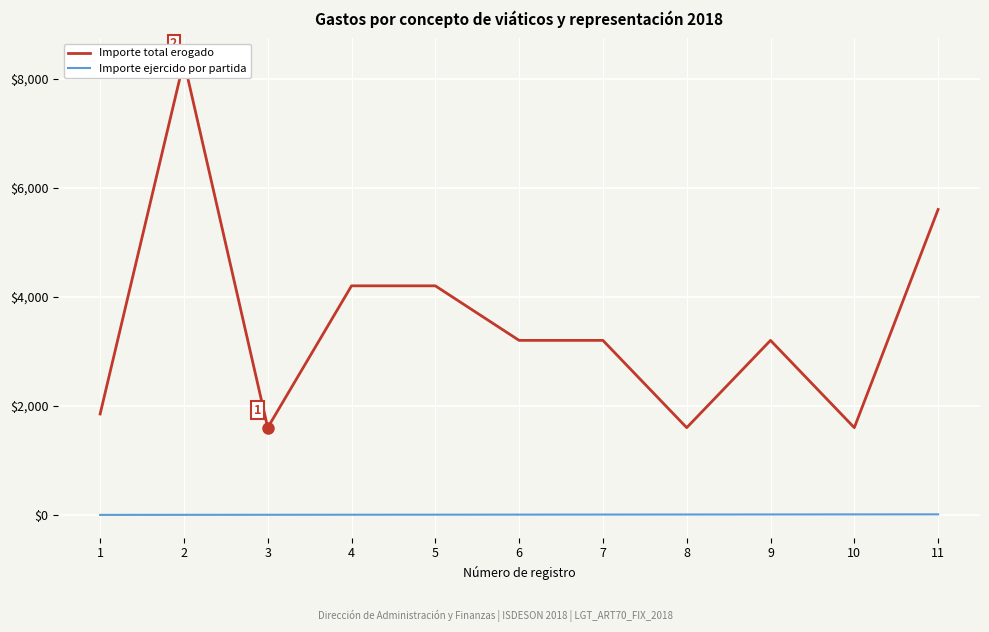

Does the chart display data point markers on the line(s)?

No